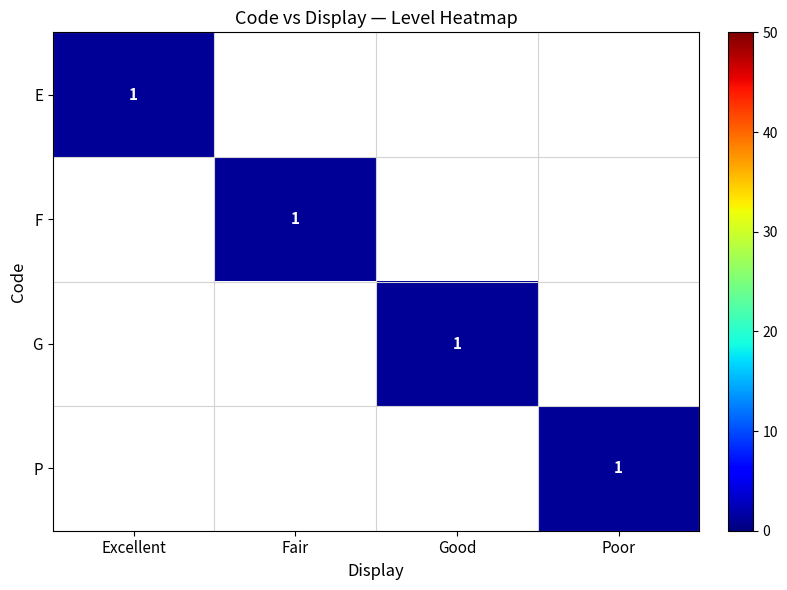

The F series shows 2 at Fair. True or false?

False